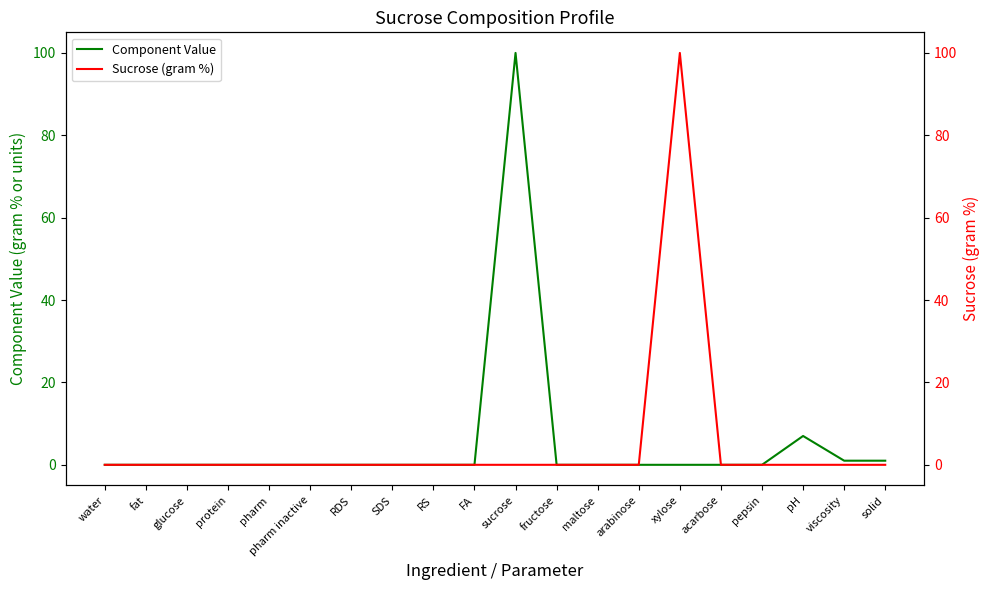

Count the number of categories in the chart.

20